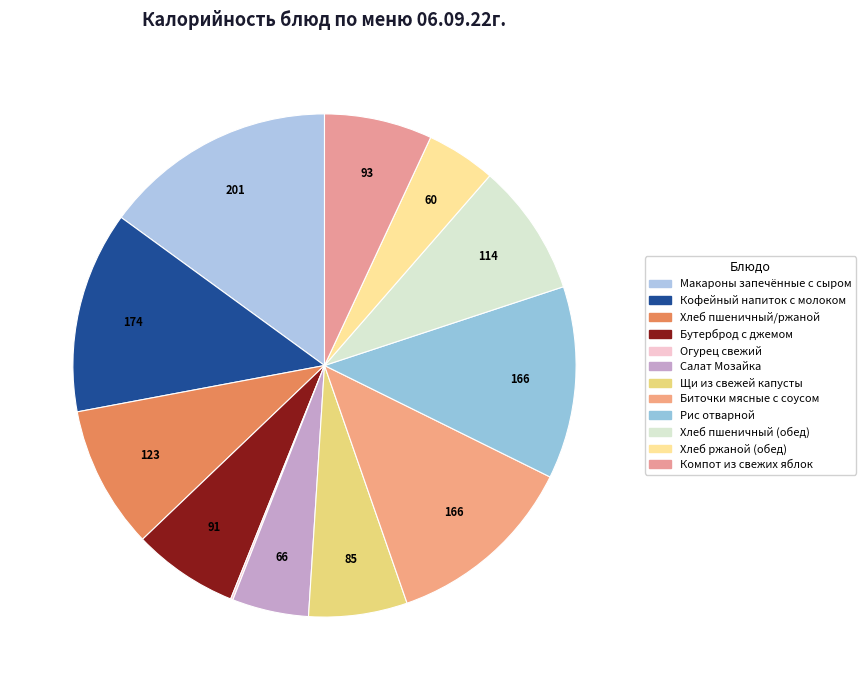

Which category has the biggest portion of the pie?

Макароны запечённые с сыром